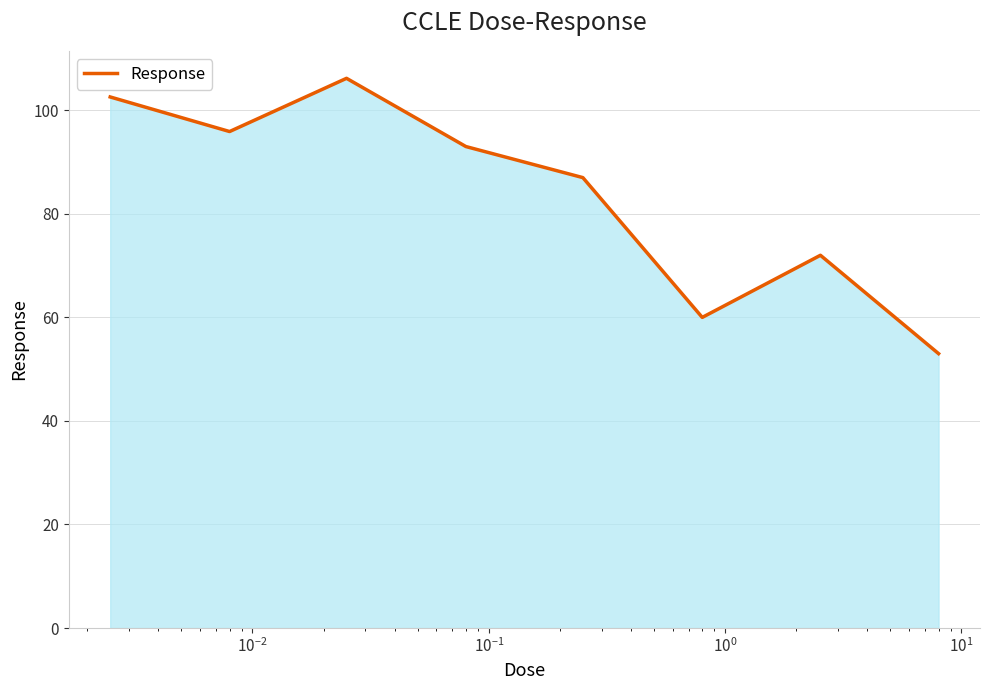

Does the chart display data point markers on the line(s)?

No